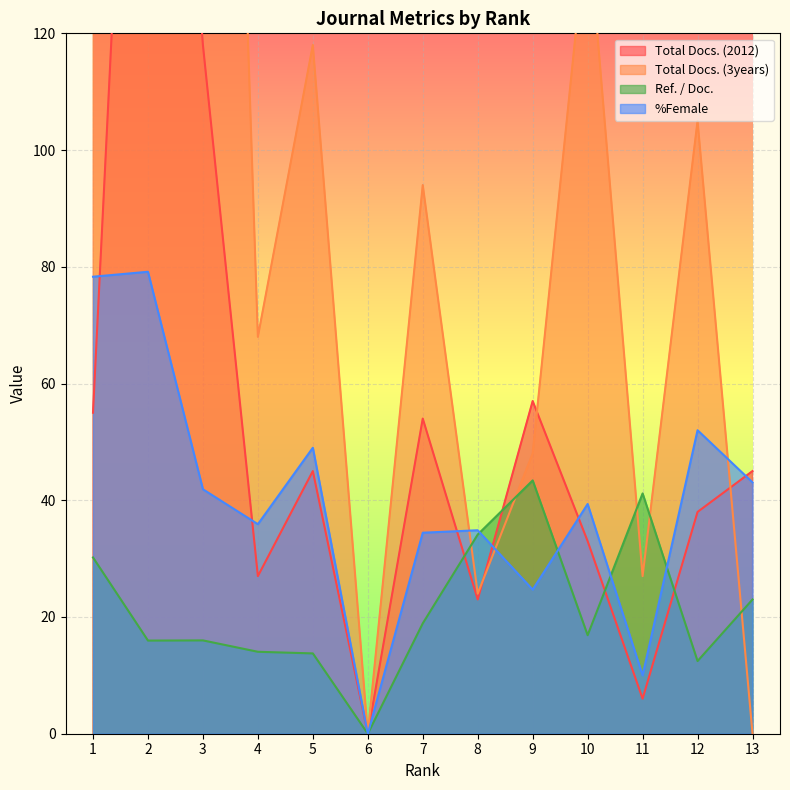

Is it true that %Female equals 43.1 at 13?

True